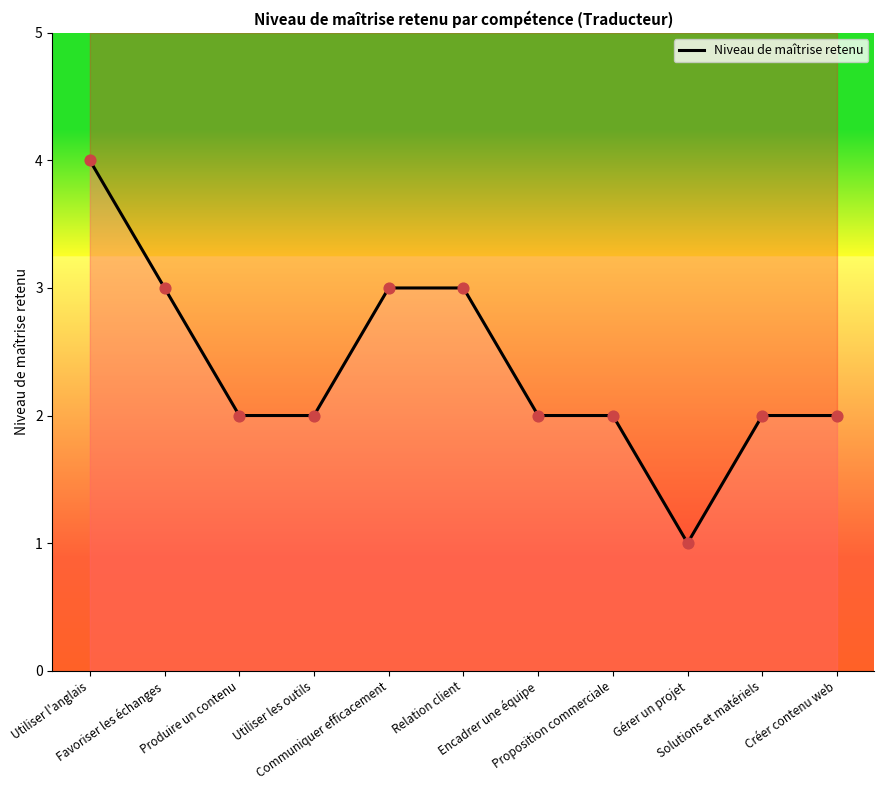

What is the change in value from Favoriser les échanges to Utiliser les outils?

-1